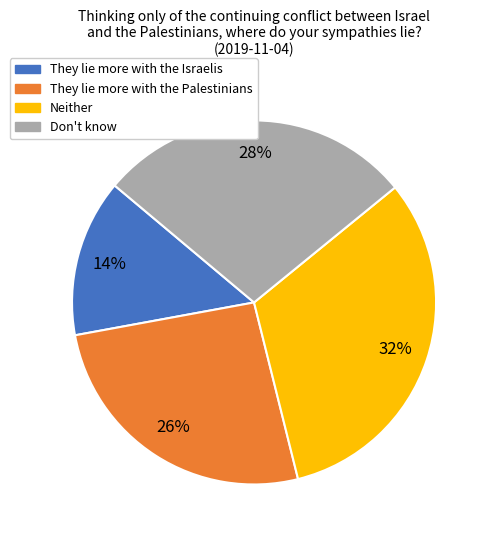

Does Don't know account for over 50% of the chart?

No